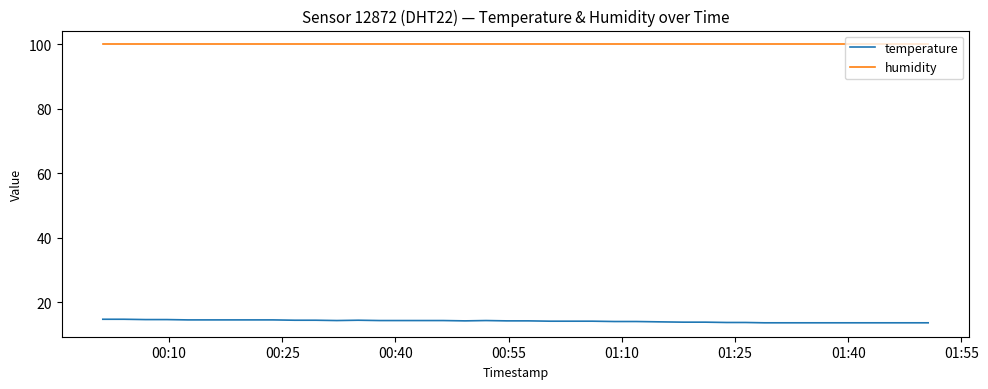

Which series has the widest spread of values?

temperature